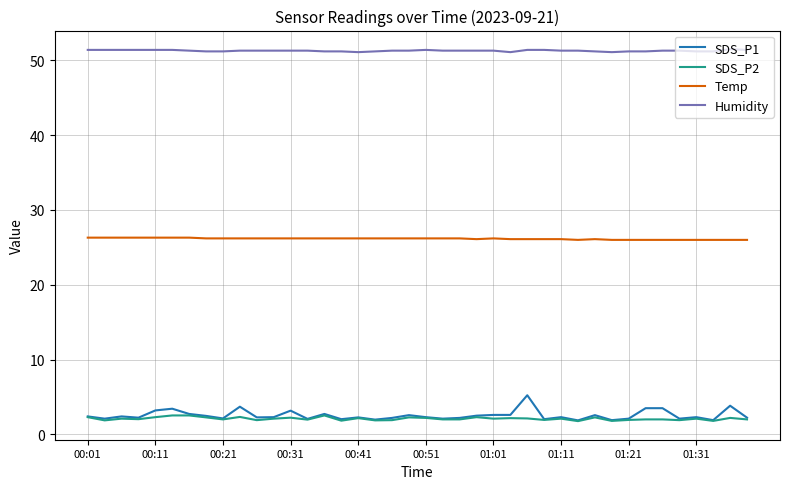

What is the average value of the SDS_P2 series?

2.1